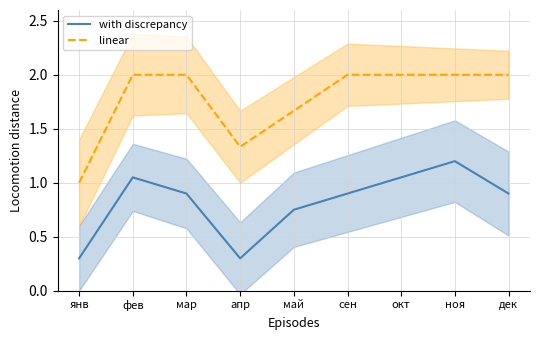

What is the total value across all series at сен?

2.9